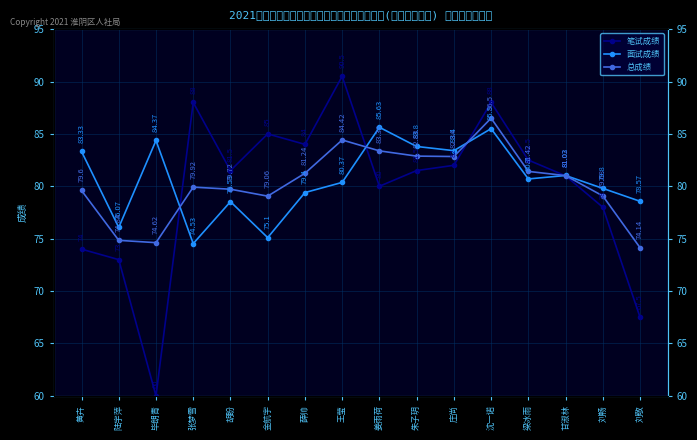

What position from the right is 张梦雪?

13